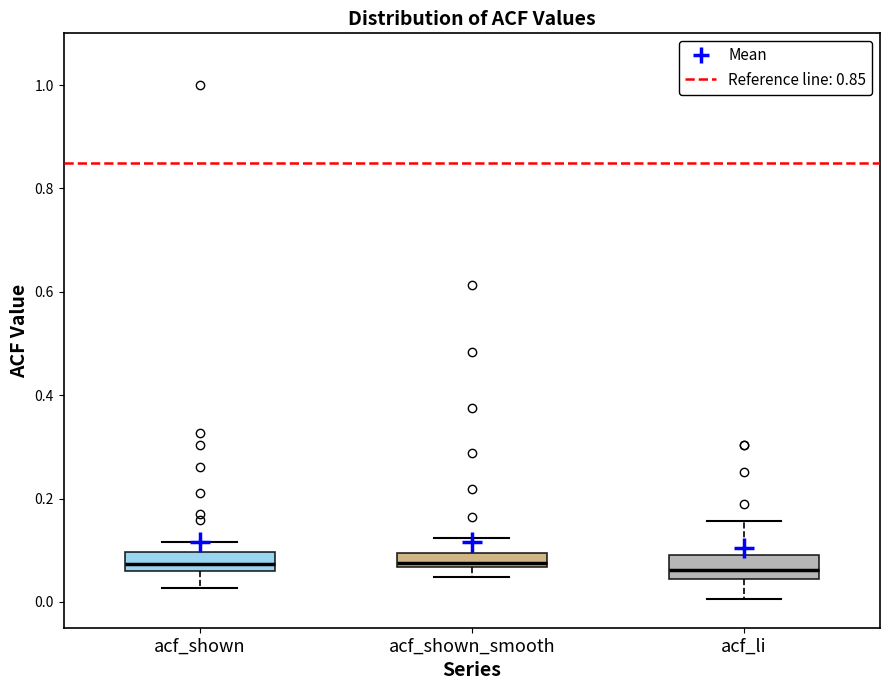

Where is the upper edge of the box for acf_shown on the y-axis? The values are not printed on the chart, so give them approximately, as read against the axis.

0.10